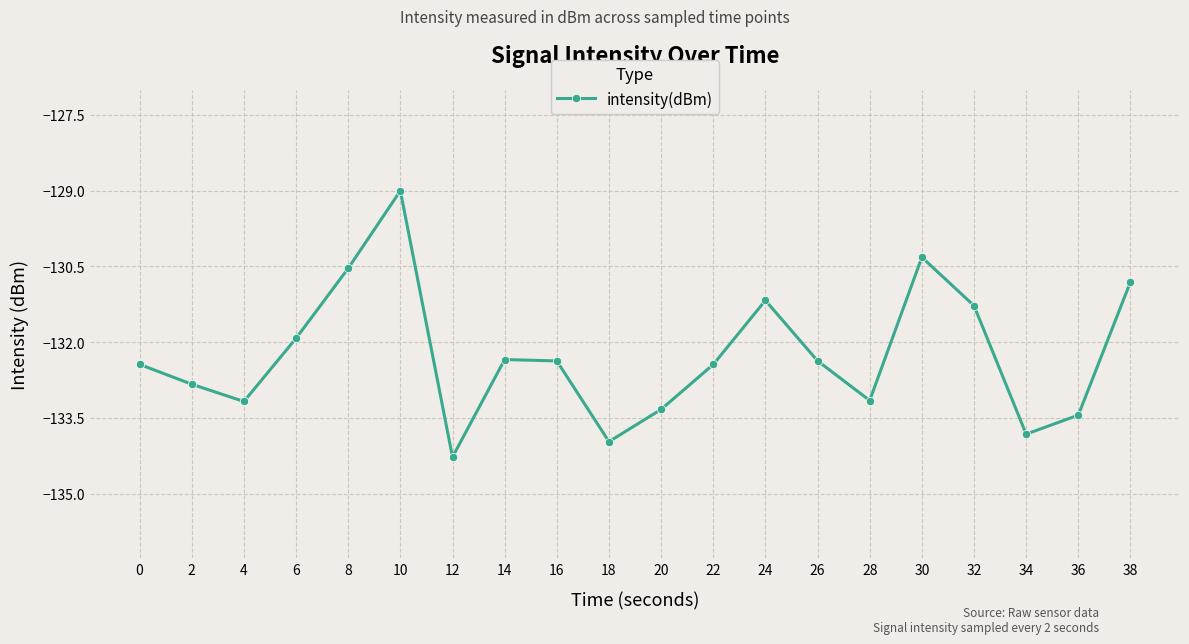

The chart shows a value of -133.8 at 34. True or false?

True